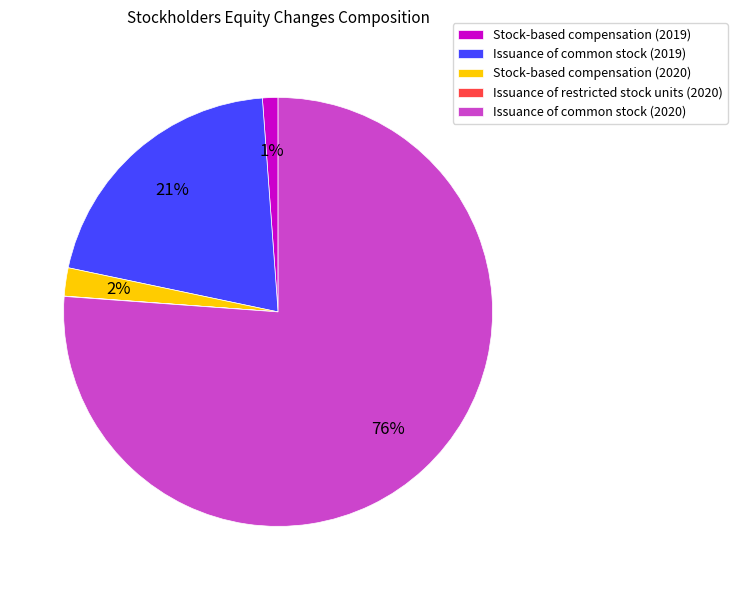

To the nearest percent, what is the difference between the largest and smallest slice percentages?

76%